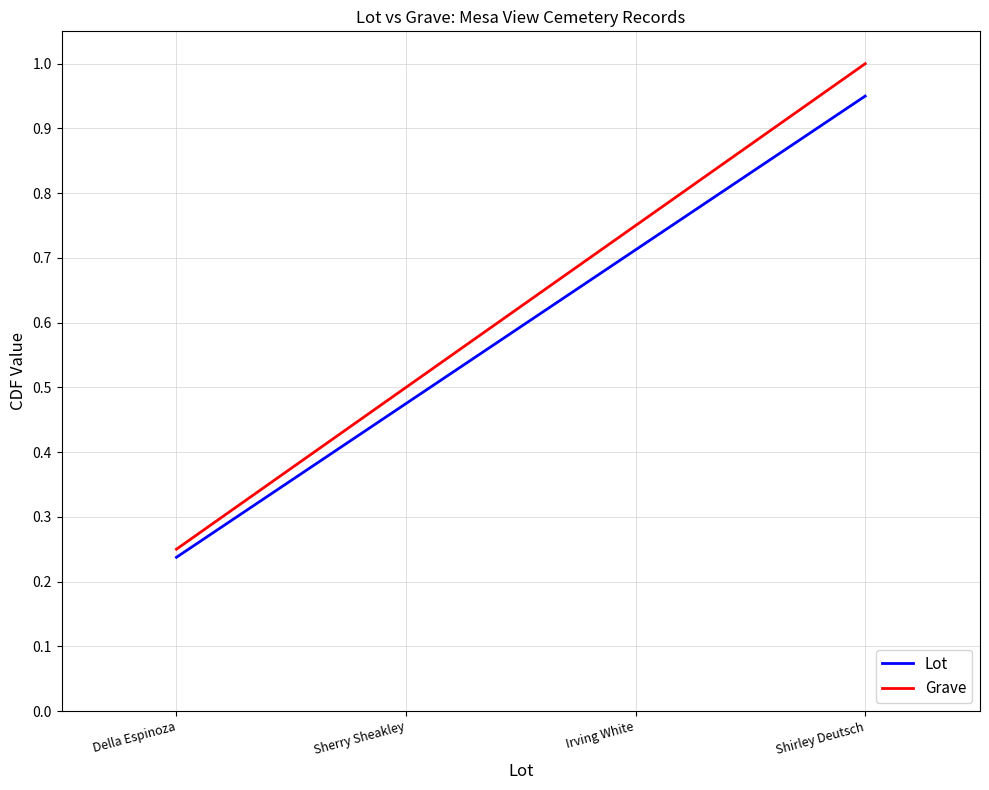

Count the Grave values in the range 0 to 1.

4